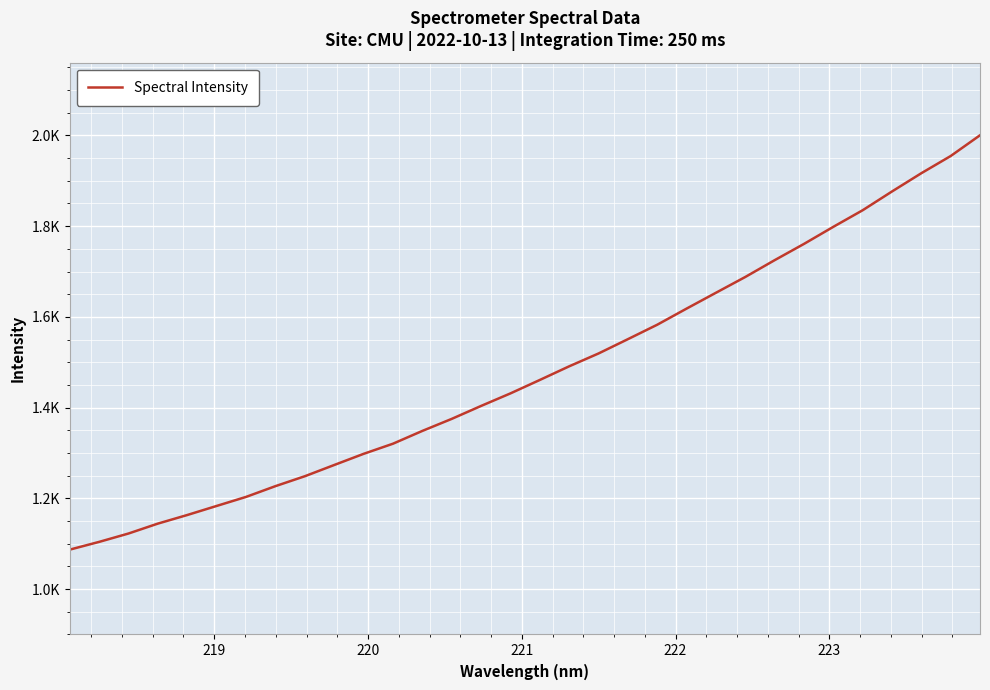

Does the chart have visible grid lines?

Yes